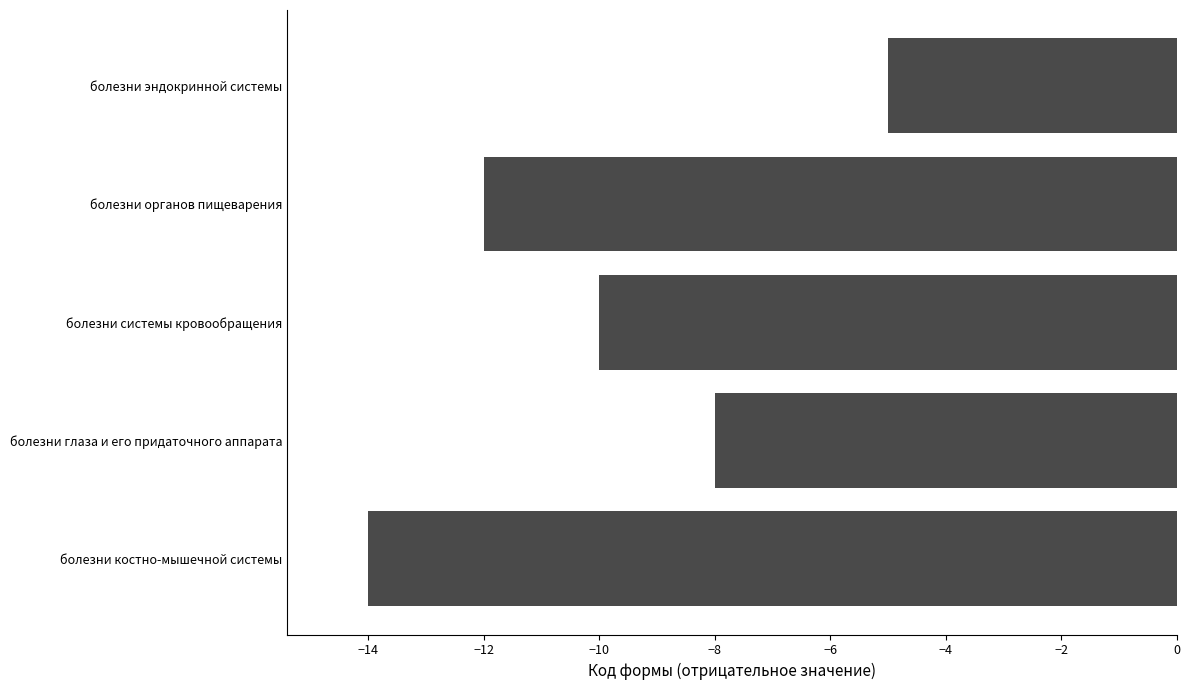

Rank the categories by value from highest to lowest.

болезни эндокринной системы, болезни глаза и его придаточного аппарата, болезни системы кровообращения, болезни органов пищеварения, болезни костно-мышечной системы